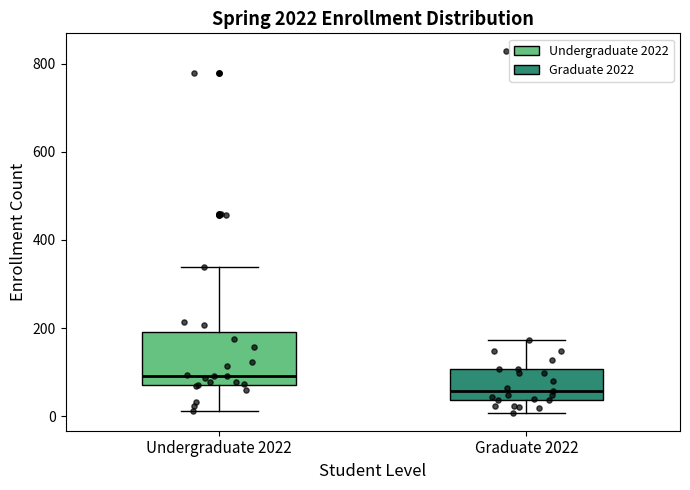

Which box's median line is the highest?

Undergraduate 2022